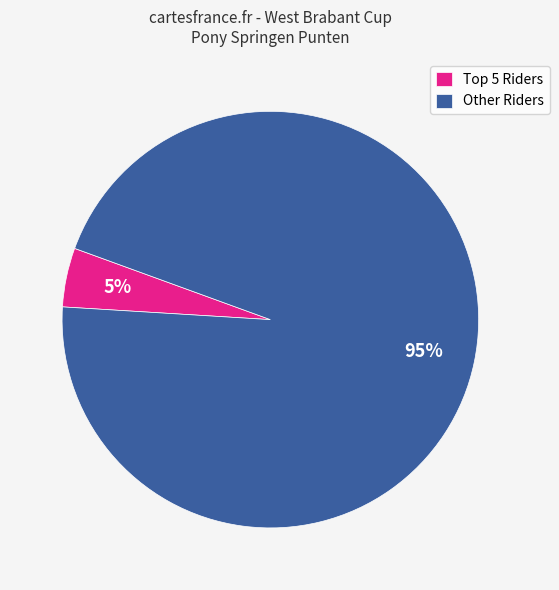

True or false: Other Riders accounts for 83% of the total.

False